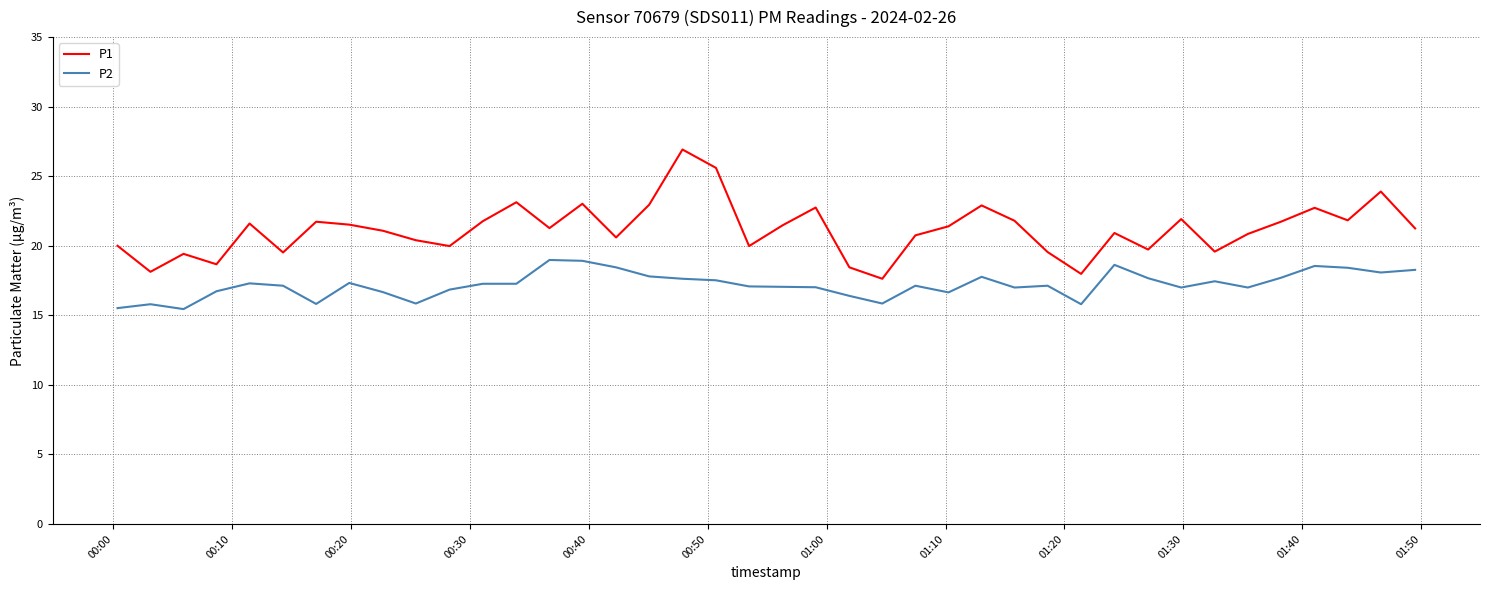

Which series has the largest total across all categories?

P1